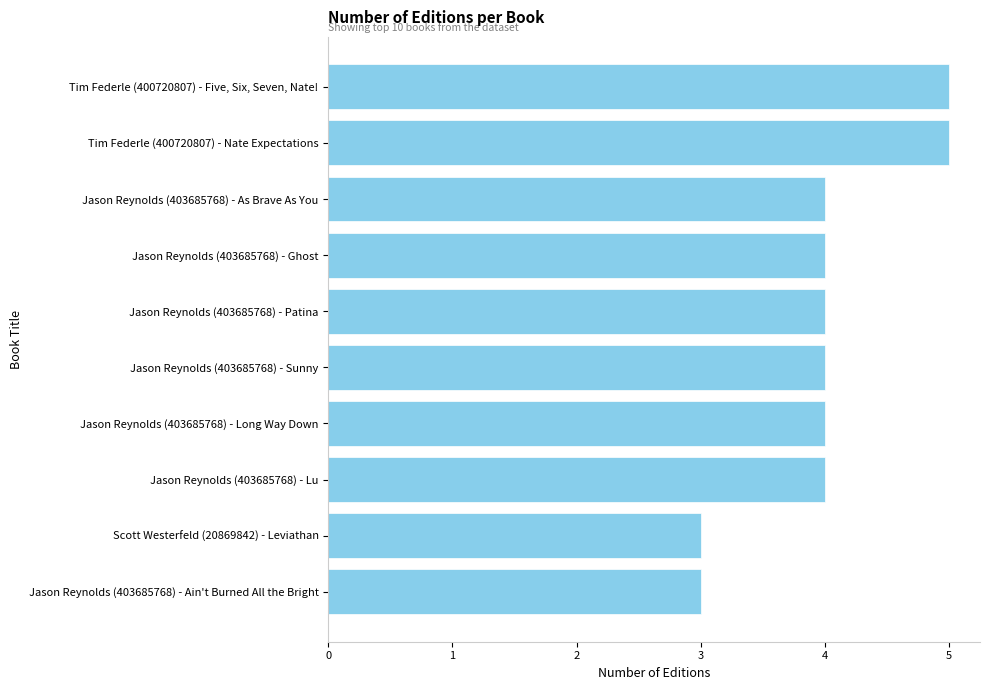

What is the change in value from Scott Westerfeld (20869842) - Leviathan to Jason Reynolds (403685768) - Sunny?

+1